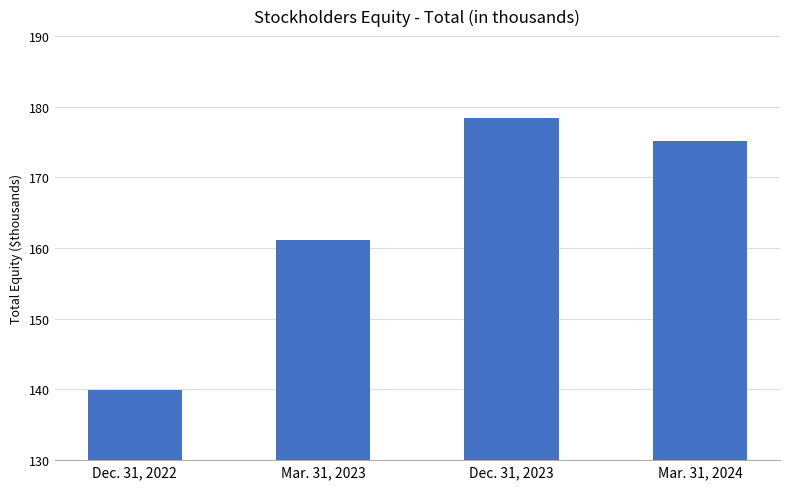

Reading right to left, what are all the values shown in this chart?

Mar. 31, 2024=175164	Dec. 31, 2023=178400	Mar. 31, 2023=161214	Dec. 31, 2022=139979